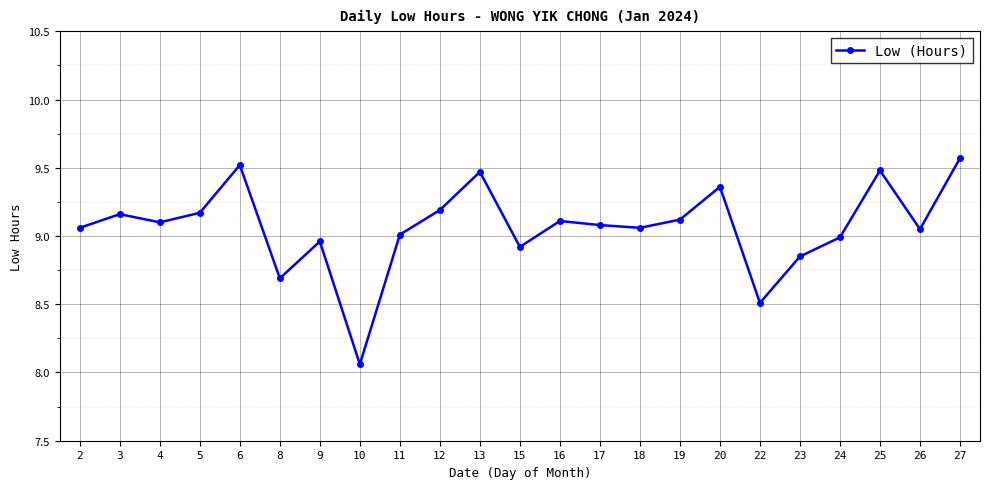

Does the chart display data point markers on the line(s)?

Yes